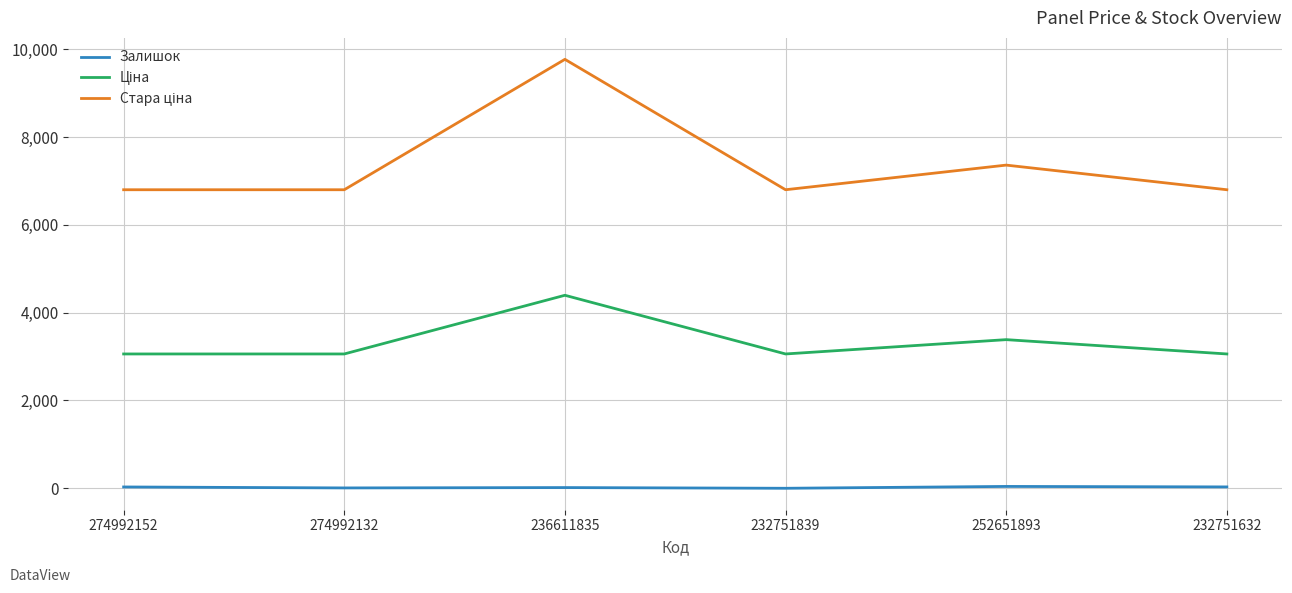

True or false: Залишок has more than 2 interior local peaks.

False